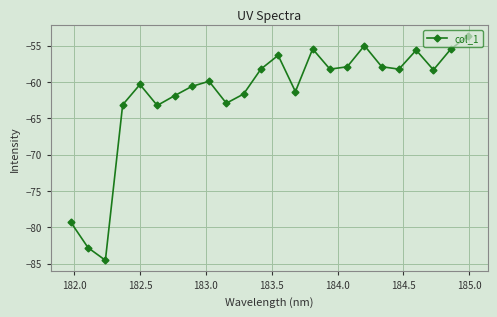

What is the value of the 2nd point from the left?

-82.8